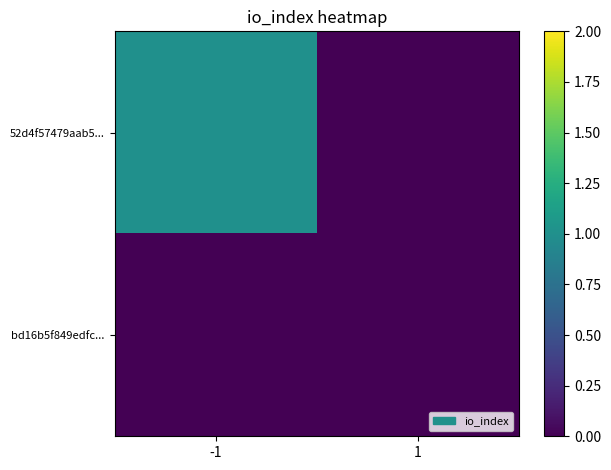

Which series has the largest total across all categories?

52d4f57479aab5...